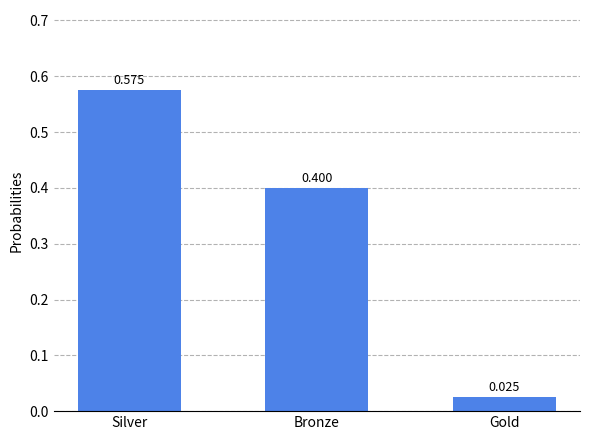

What is the sum of all values?

1.0